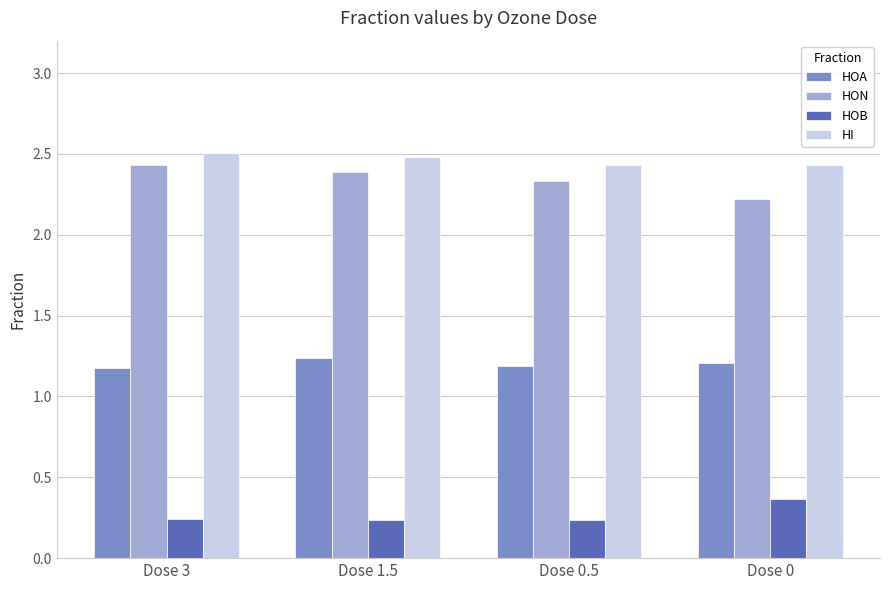

Which category has the lowest value in the HON series?

Dose 0